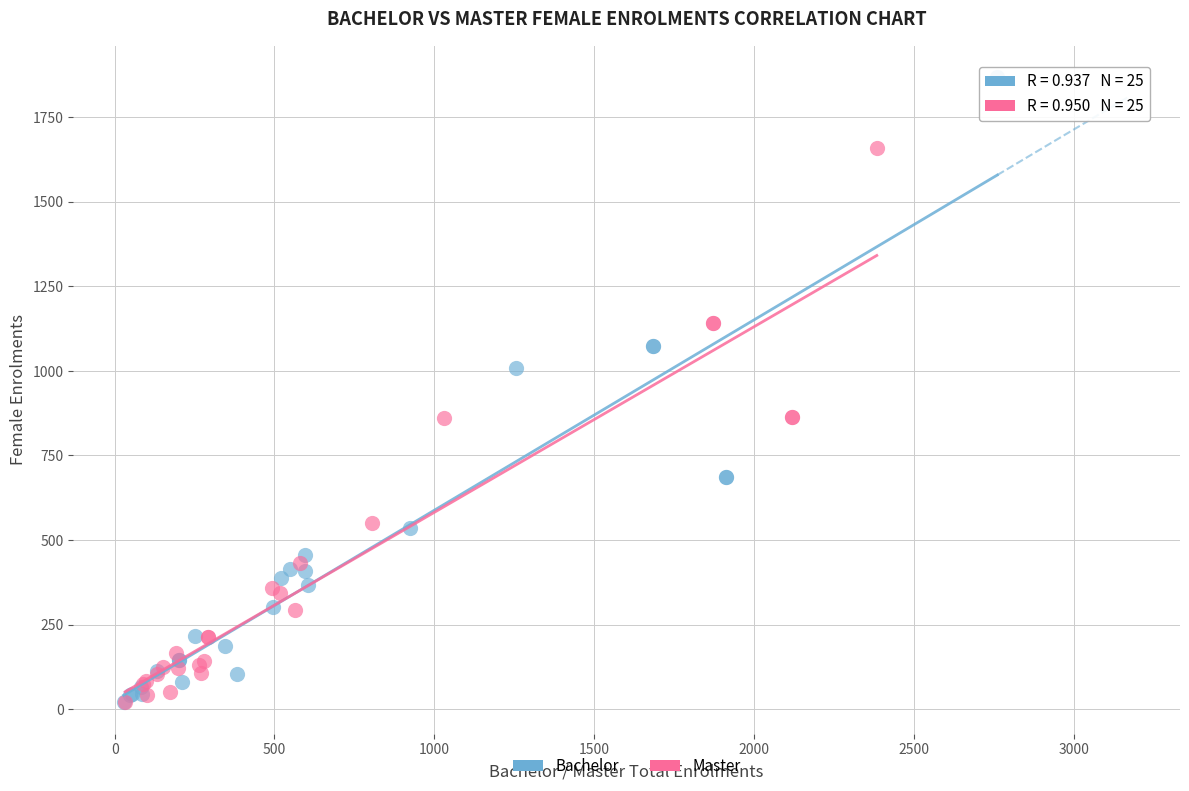

Which series has the widest spread of Y values?

Bachelor